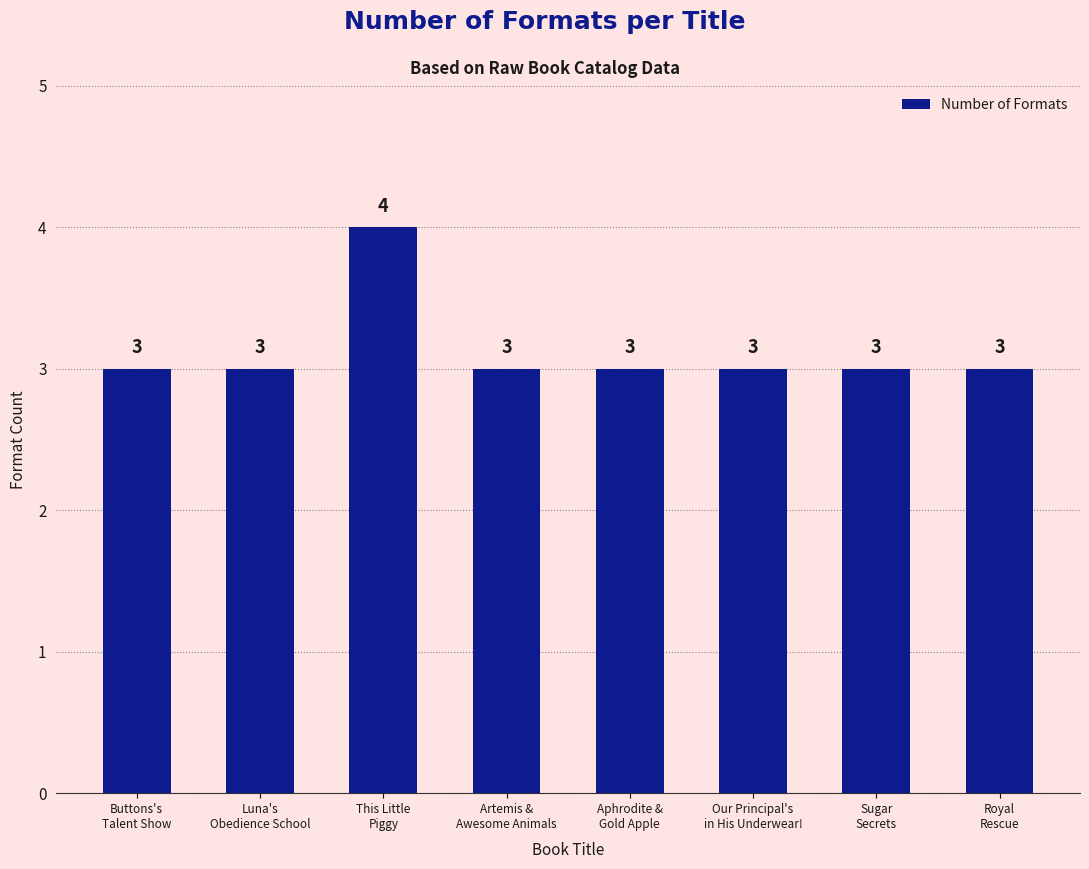

What is the average value?

3